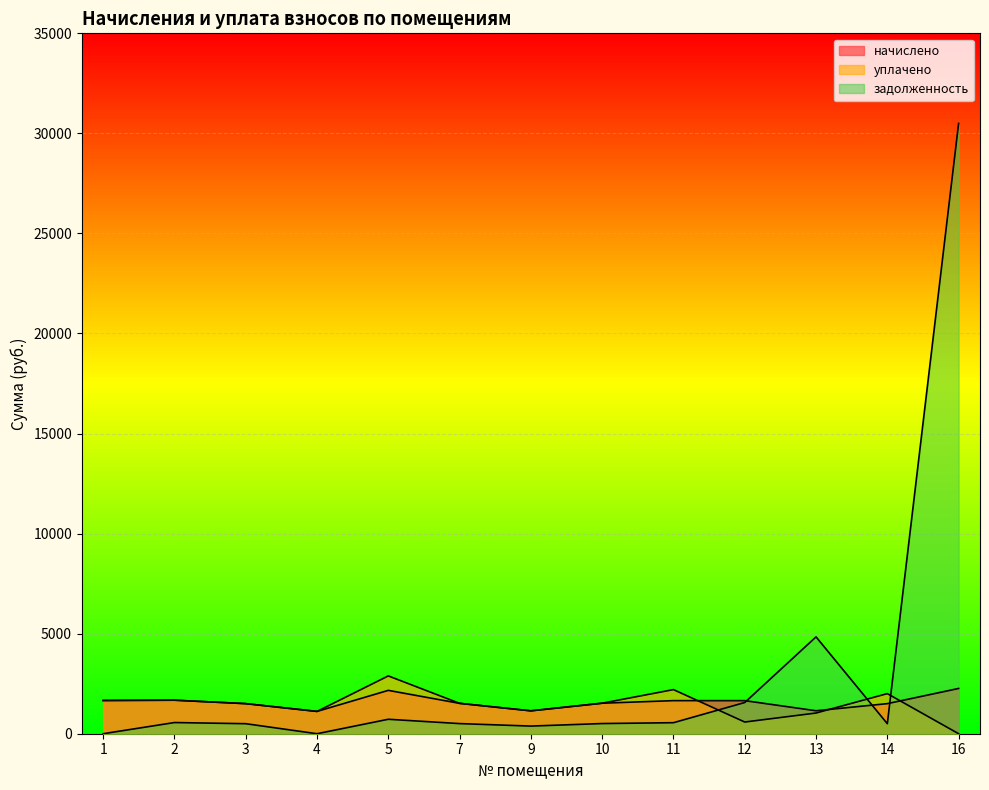

Reading right to left, list all the values displayed in this chart.

начислено: 2261.9	1503.1	1147.5	1653.4	1653.4	1525.0	1143.8	1517.7	2166.6	1114.5	1503.1	1675.3	1660.7
уплачено: 0.0	2004.1	1033.9	584.2	2204.5	1525.0	1143.8	1517.7	2888.8	1114.5	1503.1	1675.3	1660.7
задолженность: 30496.8	501.0	4839.8	1559.3	551.1	508.4	381.3	505.9	722.2	0.0	501.0	558.5	0.0